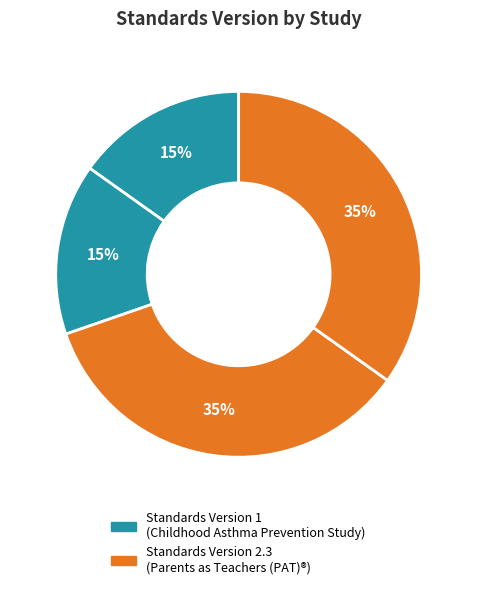

How many slices are in this pie chart?

4